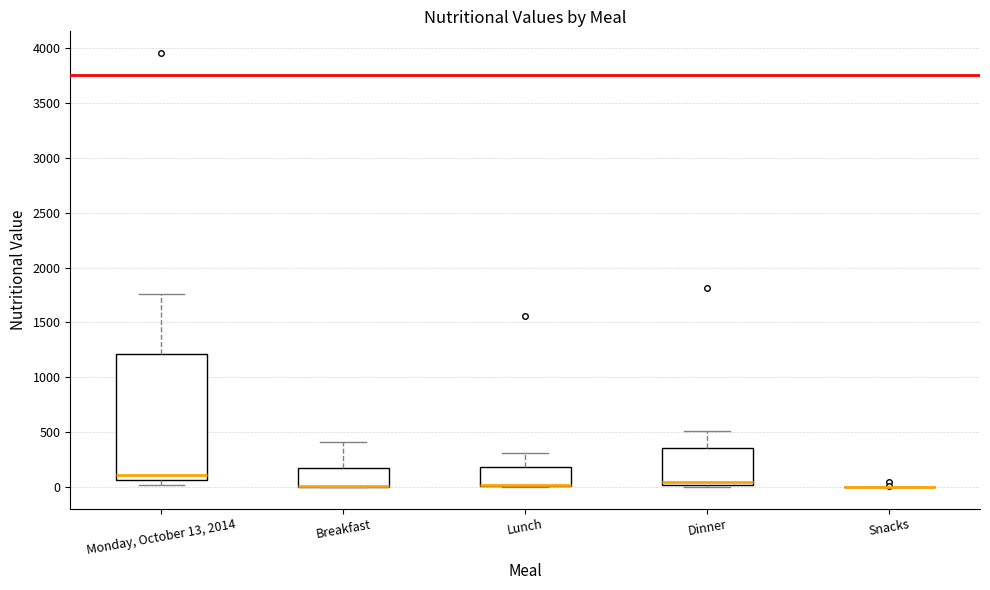

Reading left to right, transcribe this box plot: for each box, give where its median line is, the range the box spans, and where its two whiskers end, as read against the y-axis. The values are not printed on the chart, so give them approximately, as read against the axis.

Monday, October 13, 2014: median 100, box 50 to 1200, whiskers 0 to 1750
Breakfast: median 0 (drawn on the box's lower edge), box 0 to 150, whiskers 0 to 400
Lunch: median 0 (drawn on the box's lower edge), box 0 to 200, whiskers 0 to 300
Dinner: median 50, box 0 to 350, whiskers 0 to 500
Snacks: box collapsed to a line at 0, whiskers 0 to 0